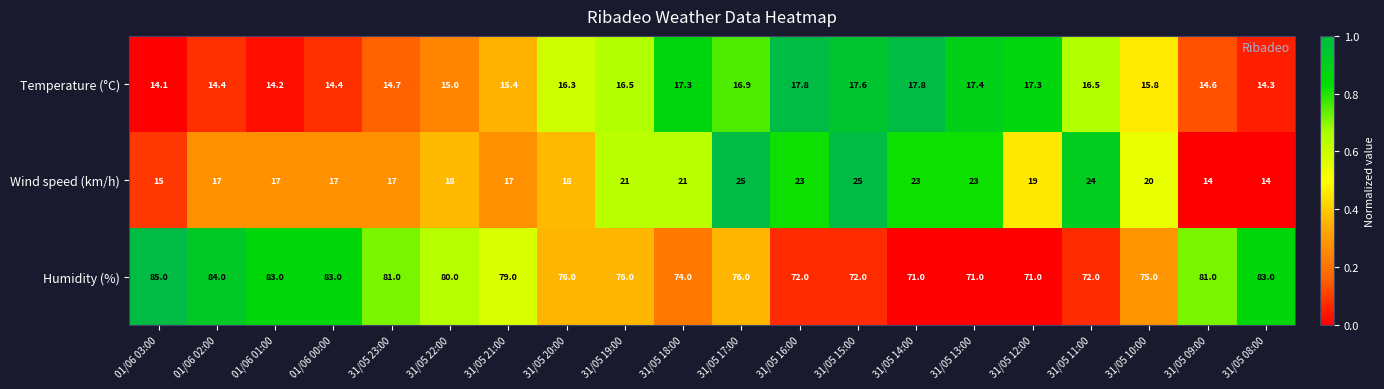

What value does the Temperature (°C) series have at 31/05 18:00?

17.3